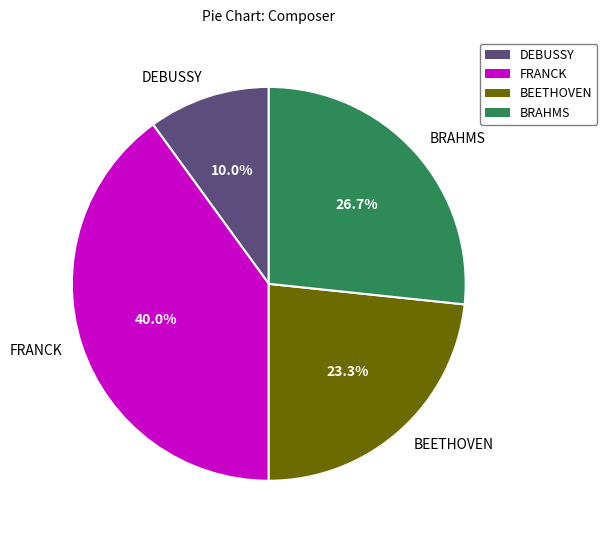

Combined, what portion of the pie is FRANCK and BEETHOVEN?

63.3%